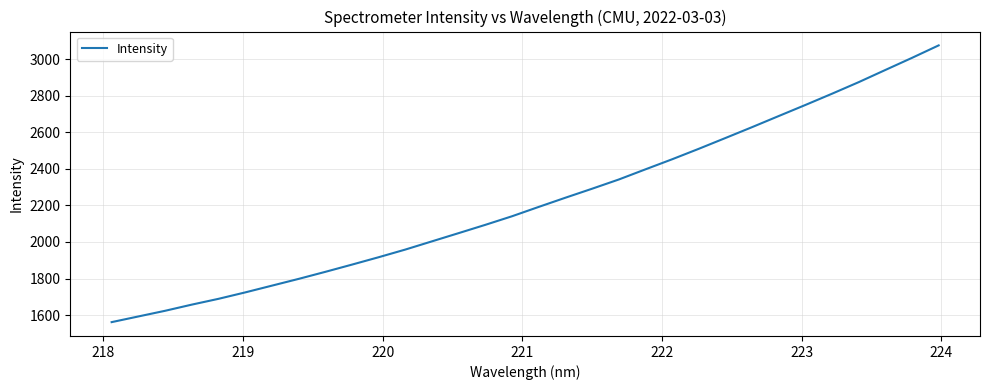

What is the greatest value displayed?

3076.1